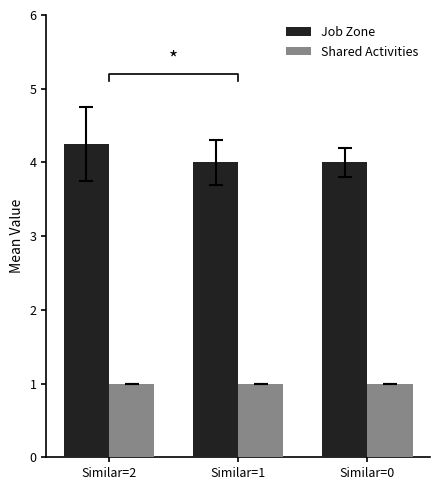

What is the spread (max minus min) of values at Similar=0?

3.0